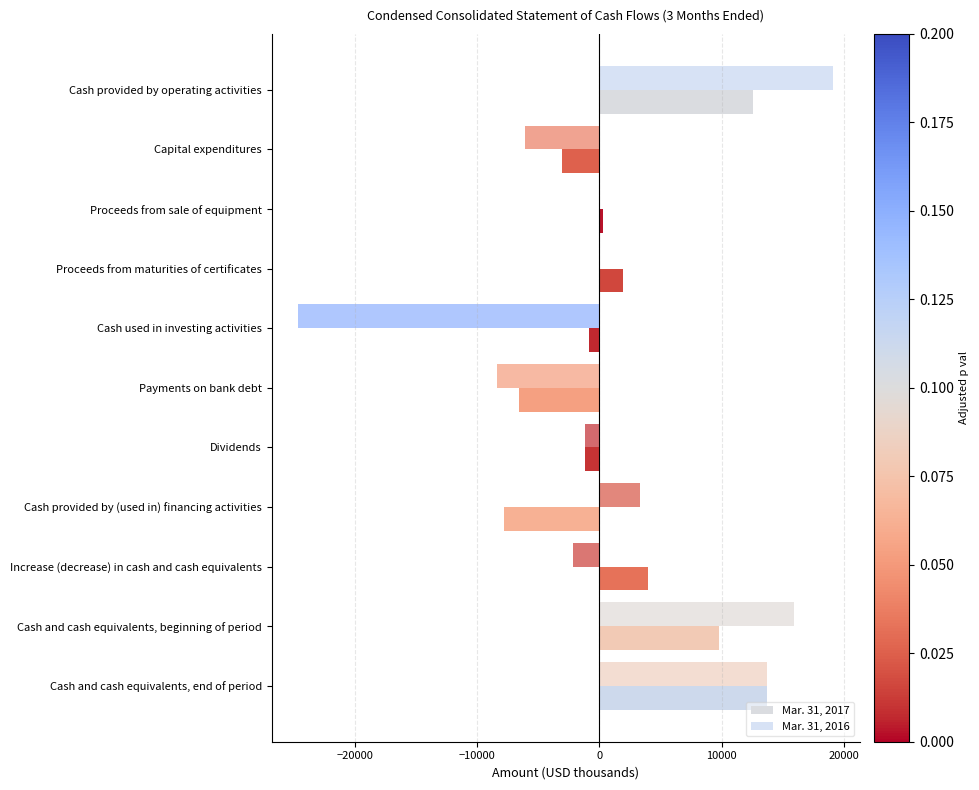

Reading left to right, what are all the values shown in this chart?

Mar. 31, 2017: 12576	-3093	325	1935	-833	-6563	-1206	-7769	3974	9788	13762
Mar. 31, 2016: 19113	-6053	0	0	-24642	-8366	-1194	3350	-2179	15930	13751